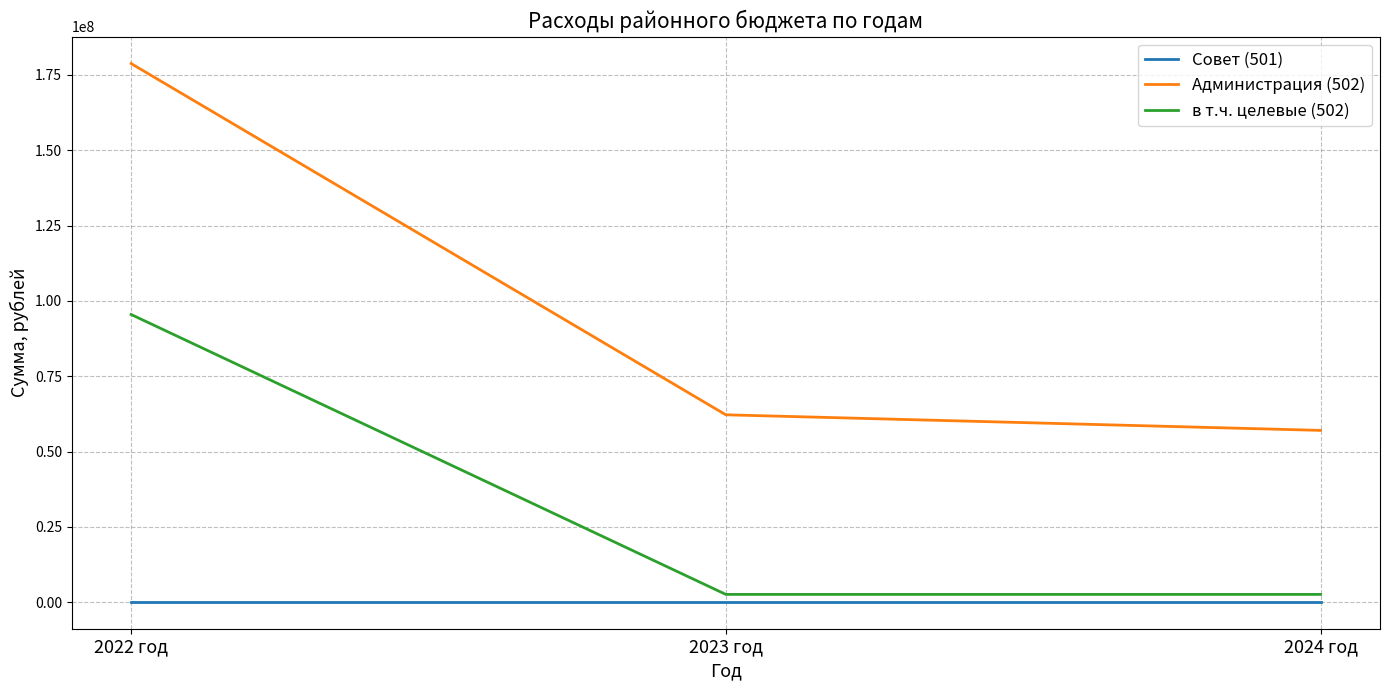

Which series changed the most between 2023 год and 2024 год?

Администрация (502)